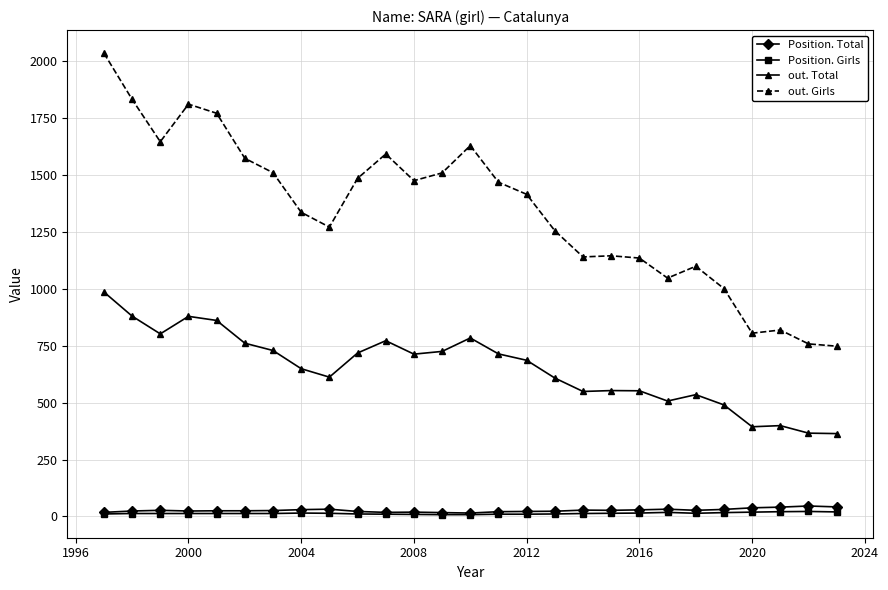

Which series has the largest range (max minus min)?

out. Girls